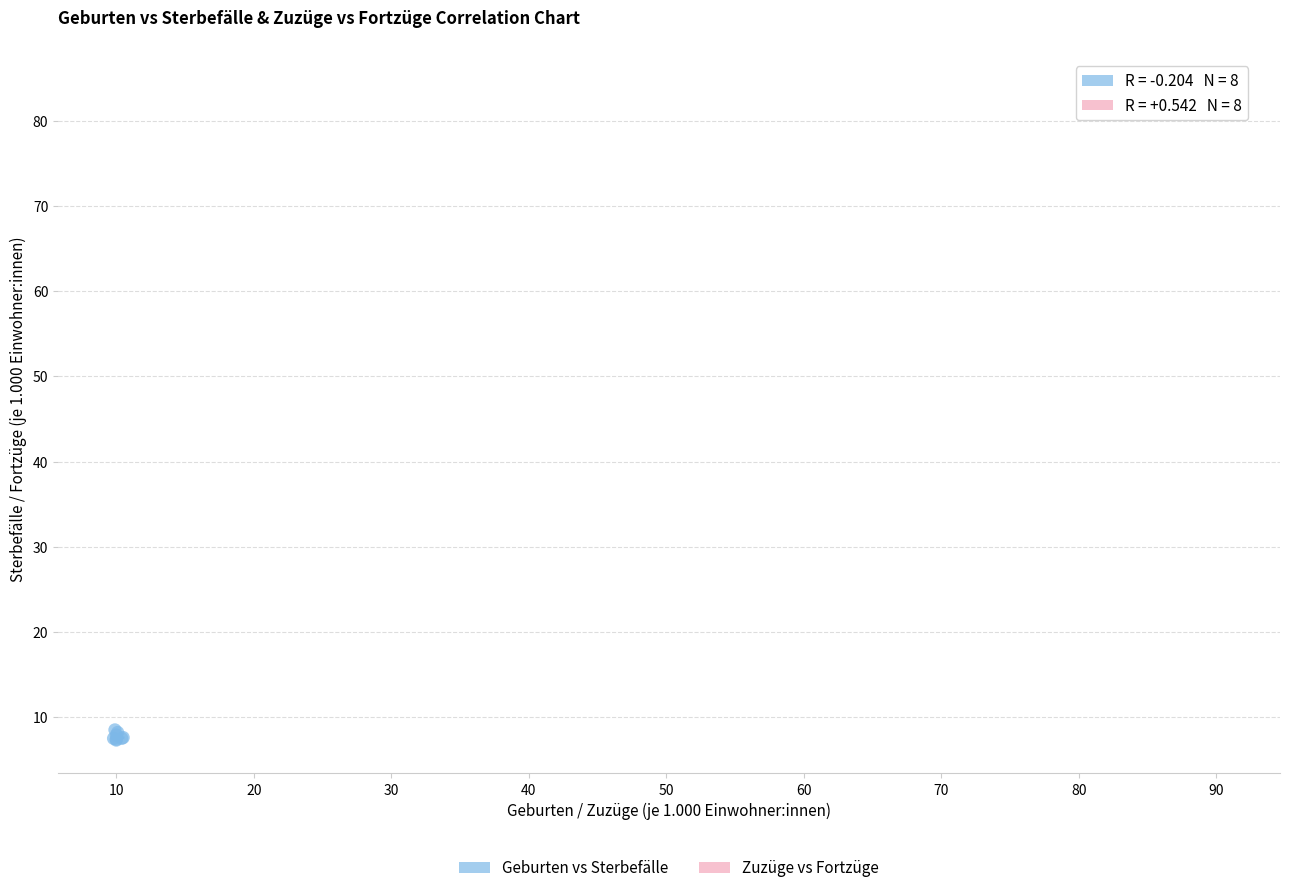

Which series reaches the maximum Y coordinate?

Zuzüge vs Fortzüge